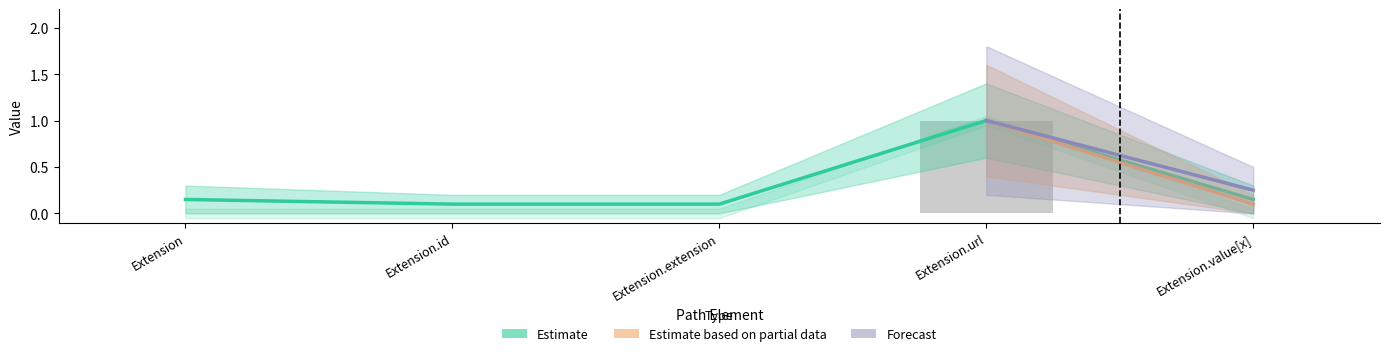

What position from the right is Extension.url?

2